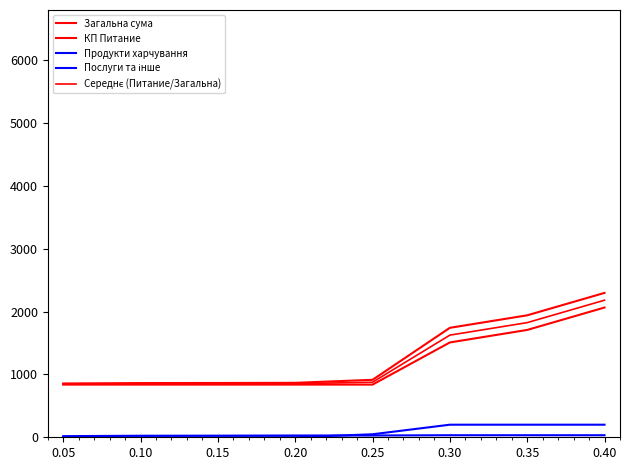

Does the chart have visible grid lines?

No